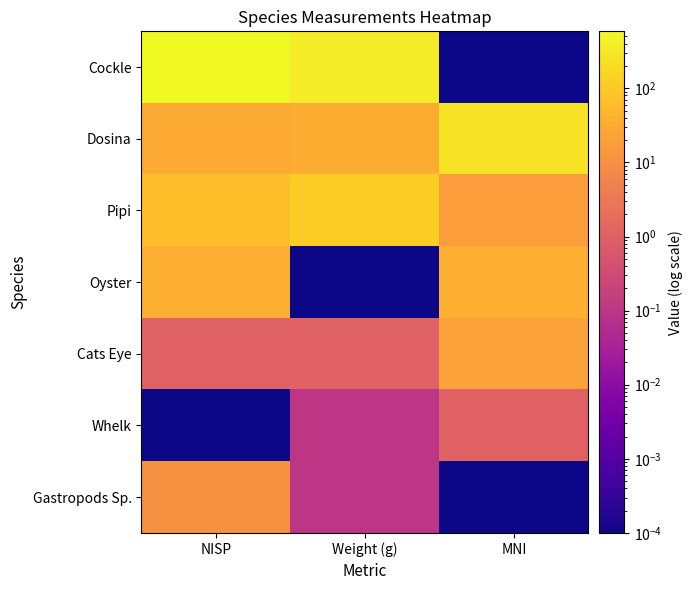

Which series has the largest total across all categories?

Cockle